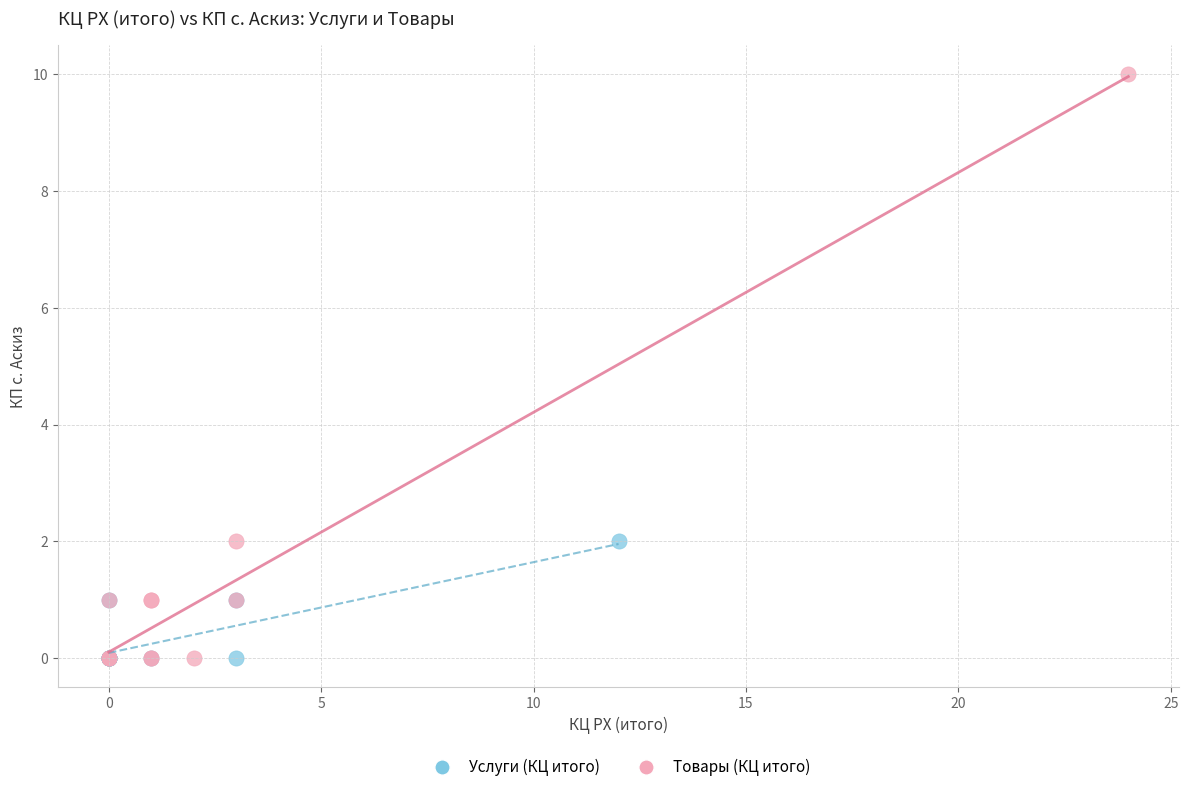

What are all the series names shown in the legend?

Услуги (КЦ итого), Товары (КЦ итого)